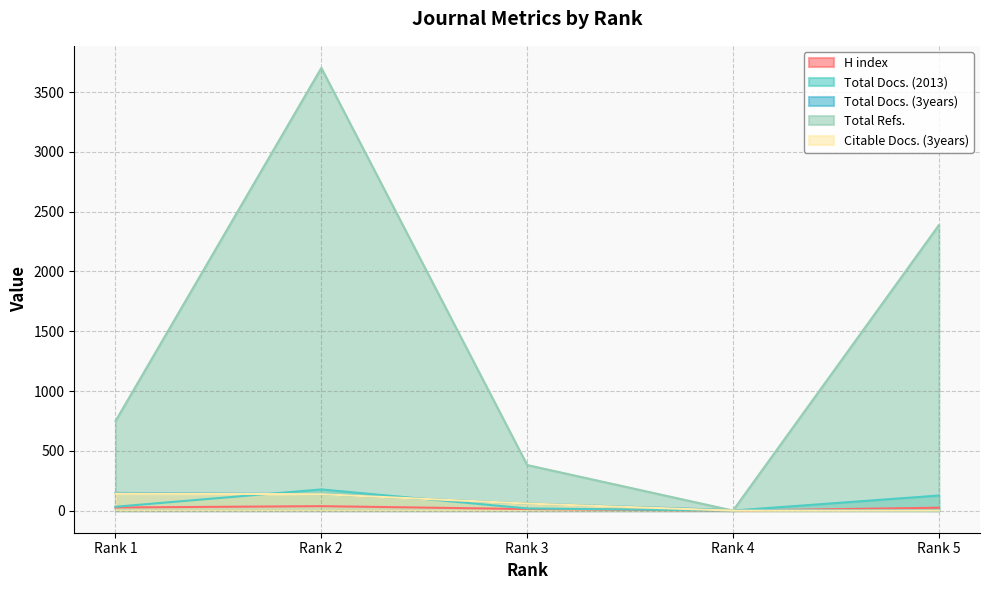

What value does the Citable Docs. (3years) series have at Rank 1?

142